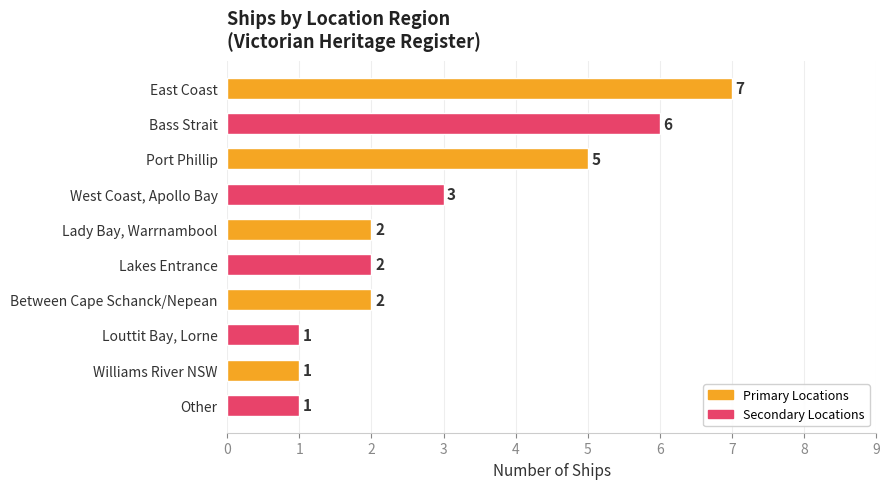

Approximately how many times larger is the value at Louttit Bay, Lorne compared to Lakes Entrance?

0.5